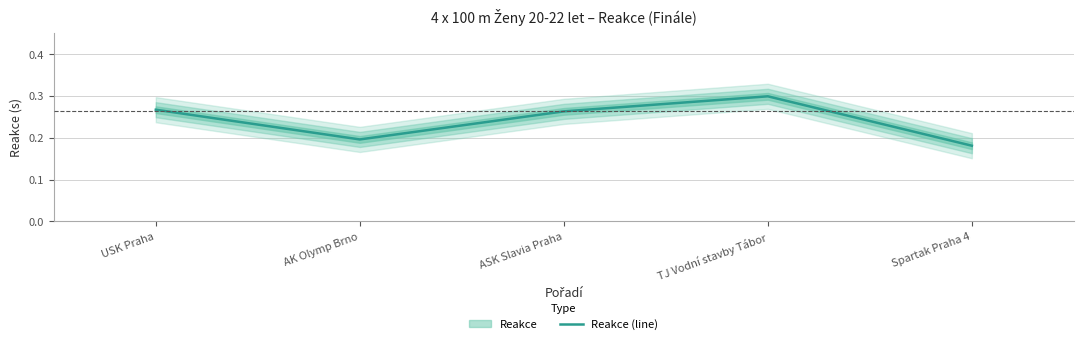

The value at TJ Vodní stavby Tábor is 0.2. True or false?

False